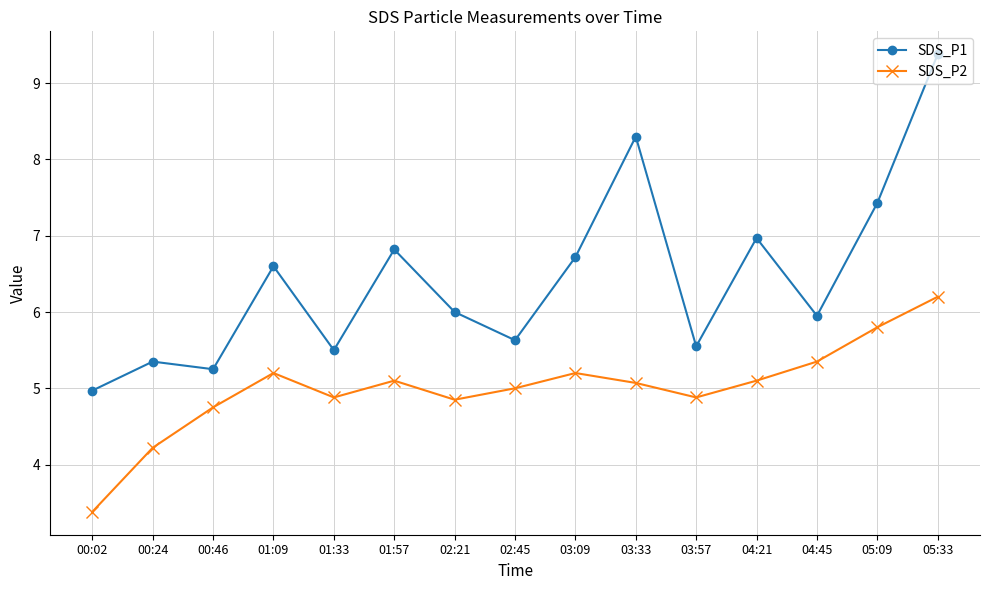

True or false: SDS_P1 has a value of 1.7 at 03:09.

False